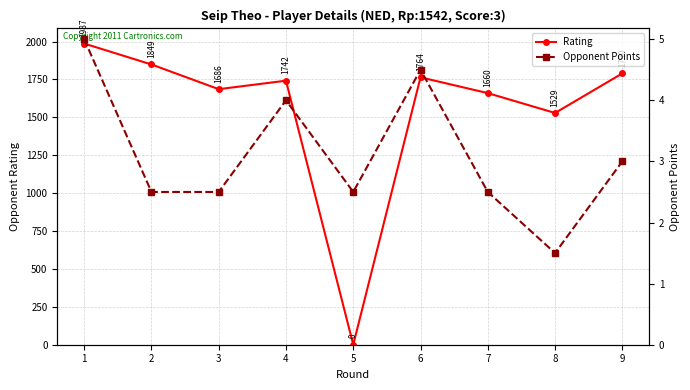

Between which two adjacent categories do Rating and Opponent Points first intersect?

4 and 5